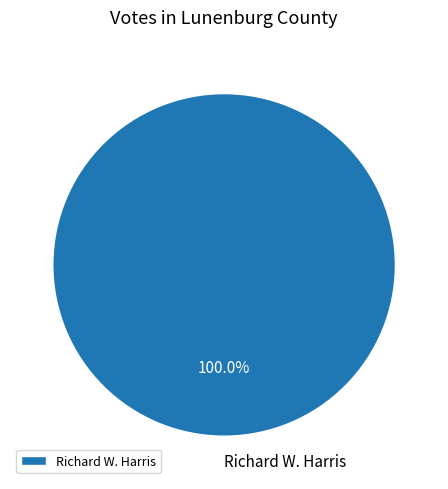

Count the number of slices in the pie.

1